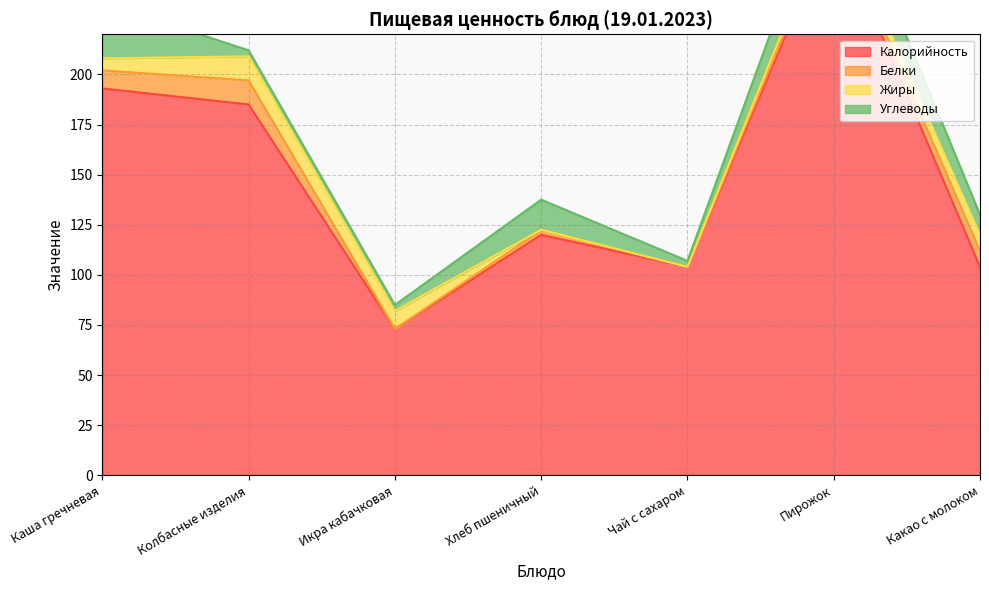

List the labels in order of Белки value, smallest first.

Икра кабачковая, Чай с сахаром, Хлеб пшеничный, Пирожок, Какао с молоком, Каша гречневая, Колбасные изделия